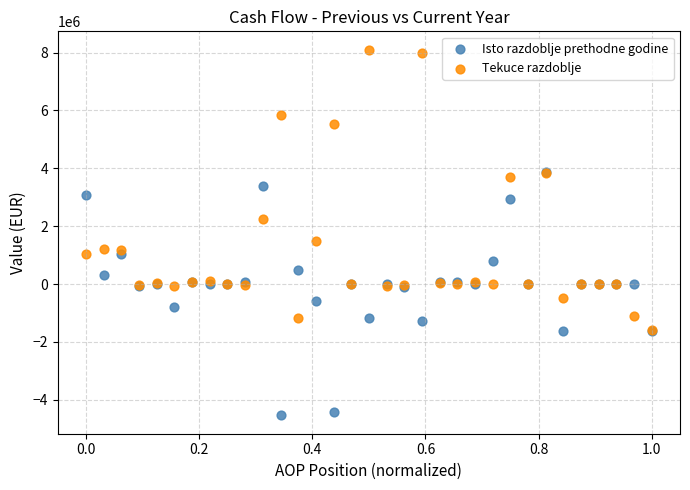

Across all series, what Y value is closest to 1780650?

1489516